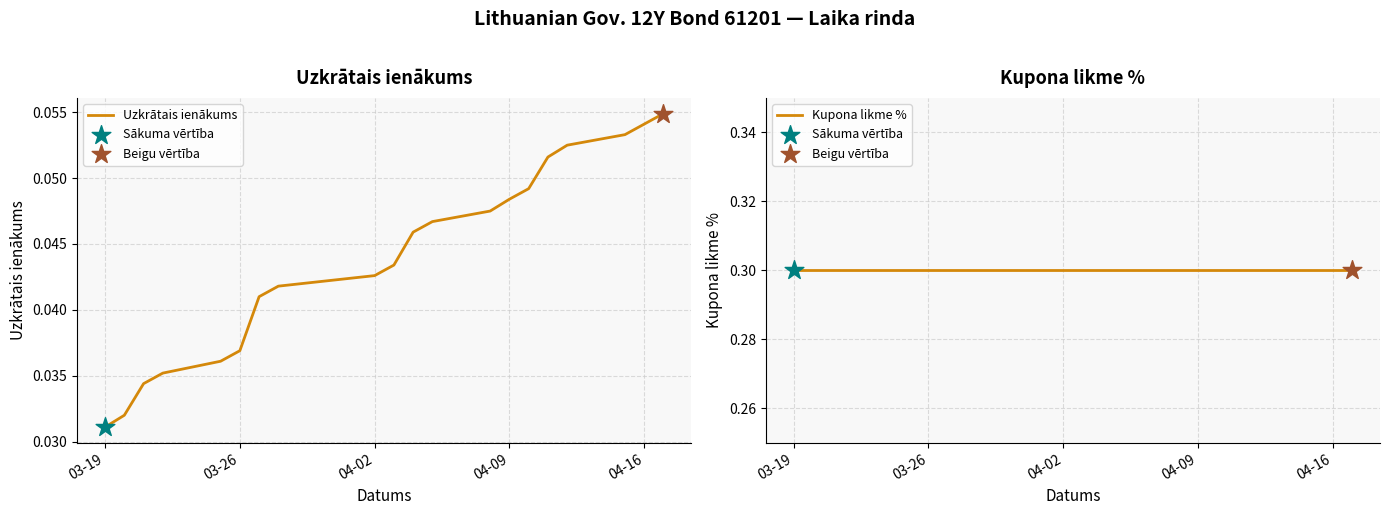

At how many categories does at least one series exceed 0?

20